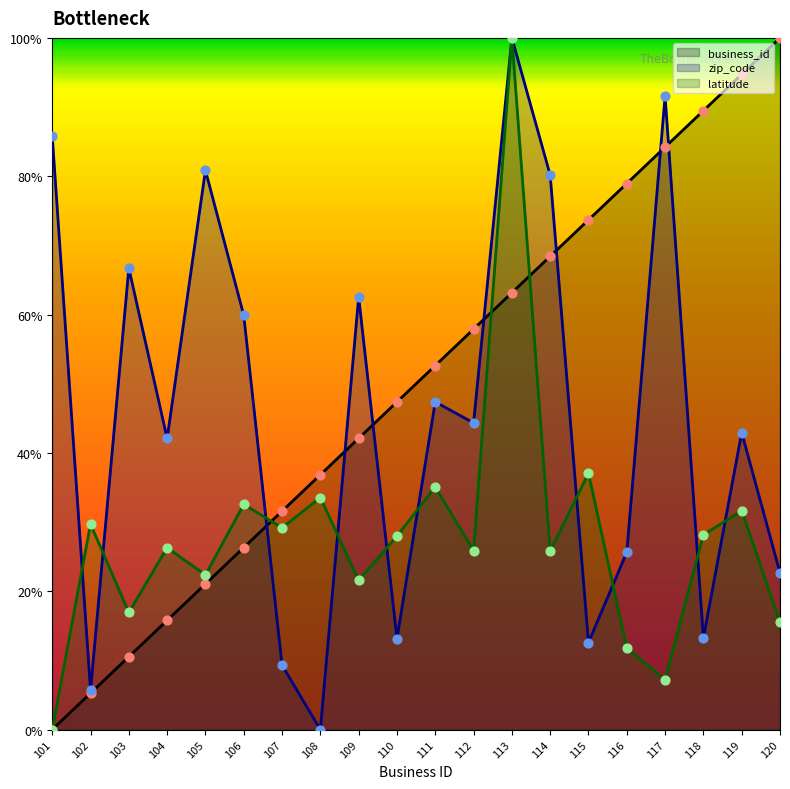

Is the value of latitude at 109 greater than the value of zip_code at 101?

No